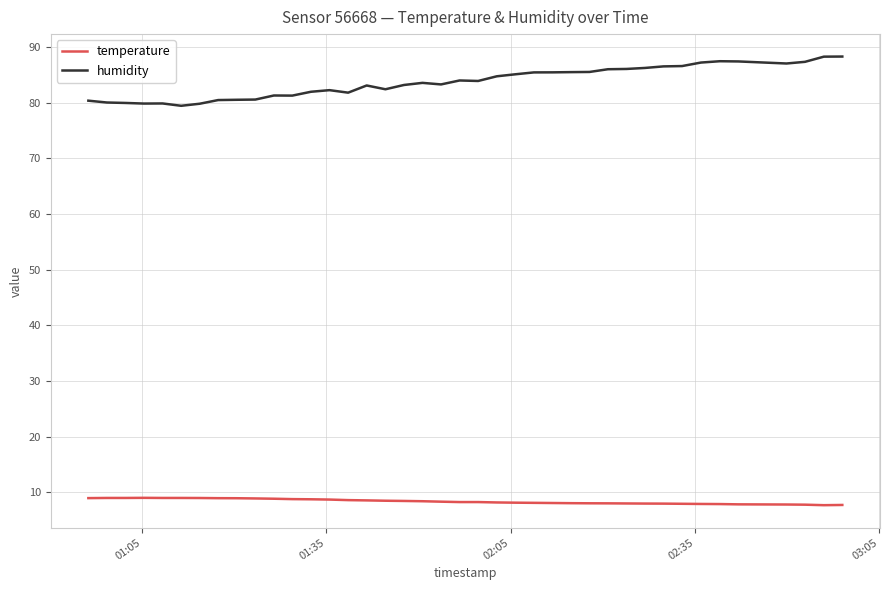

What are all the series names shown in the legend?

temperature, humidity